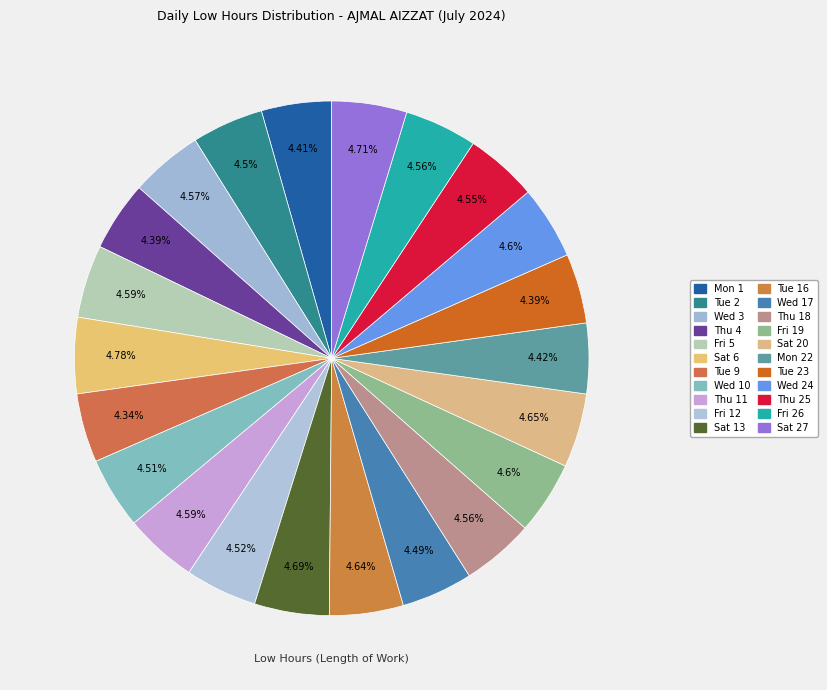

What is the largest slice in the pie chart?

Sat 6